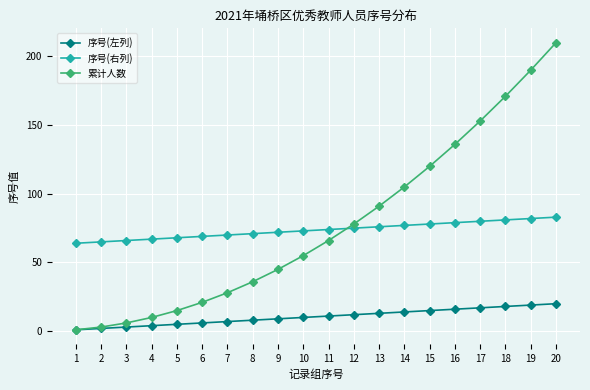

What is the average value of the 序号(右列) series?

74